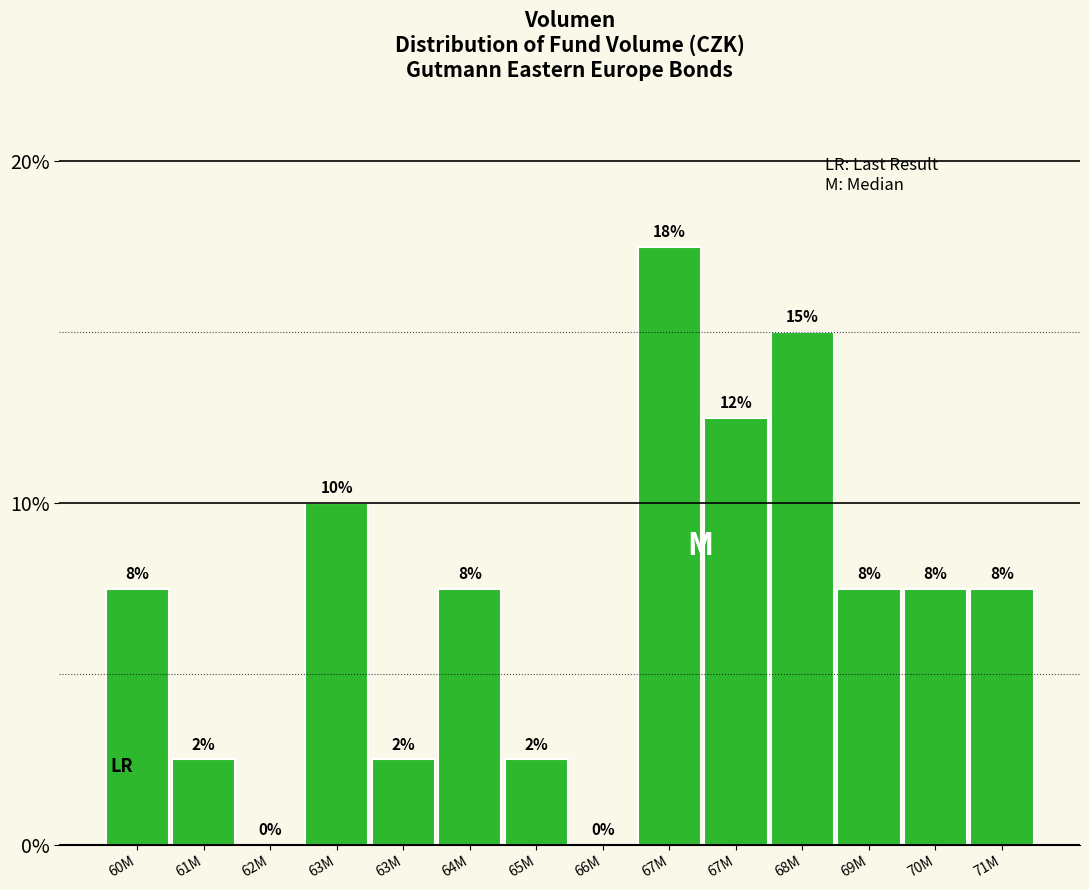

Are the bars horizontal?

No